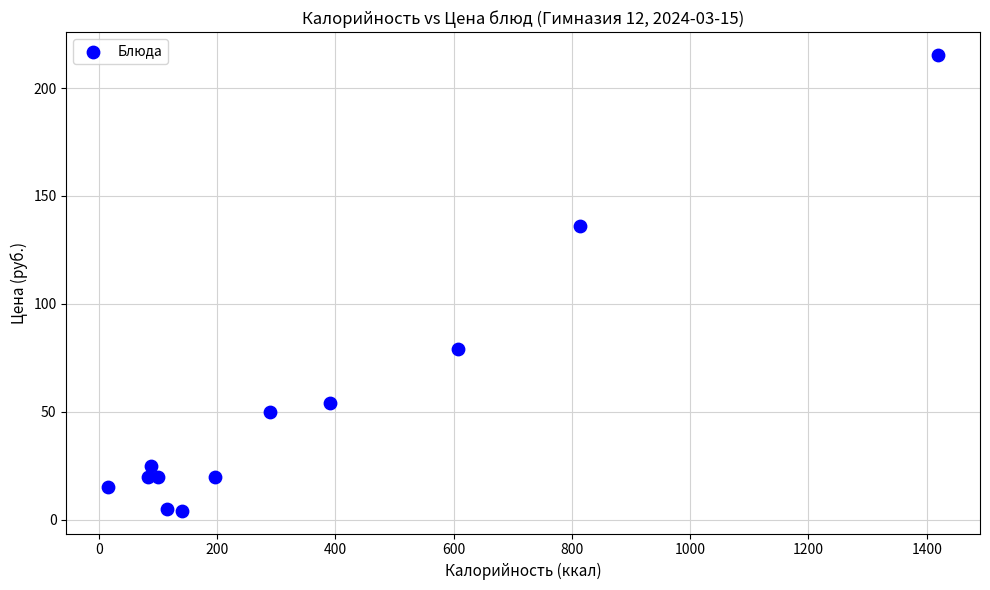

What Y value in the scatter plot is closest to 109?

136.1